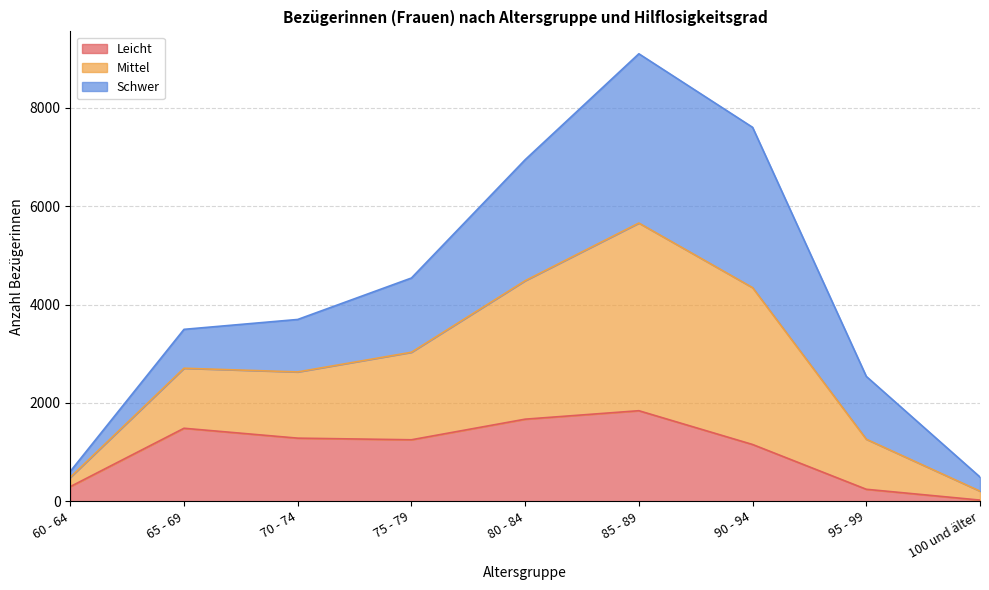

At which category is the sum across all series the highest?

85 - 89